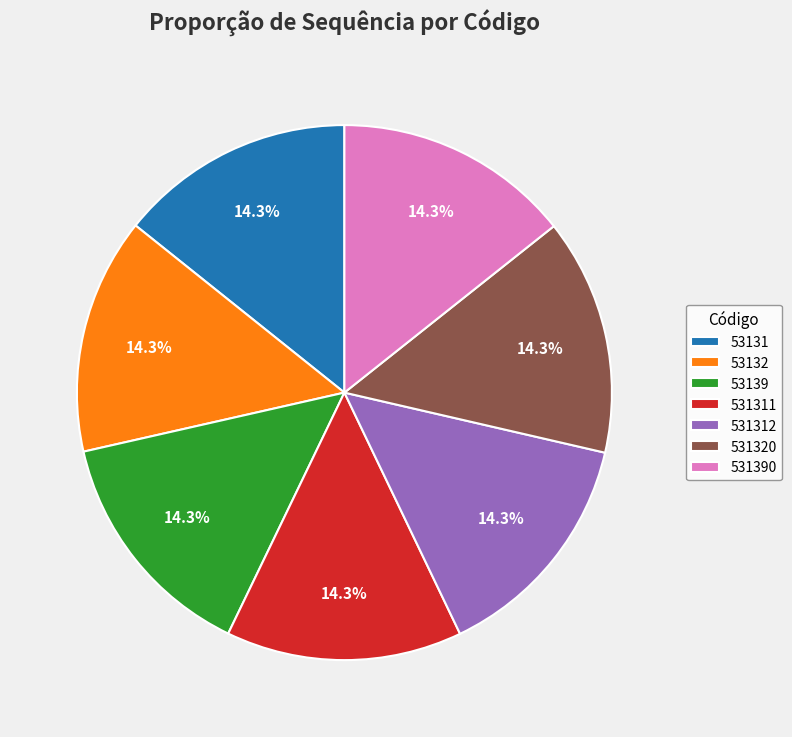

Count the number of slices in the pie.

7